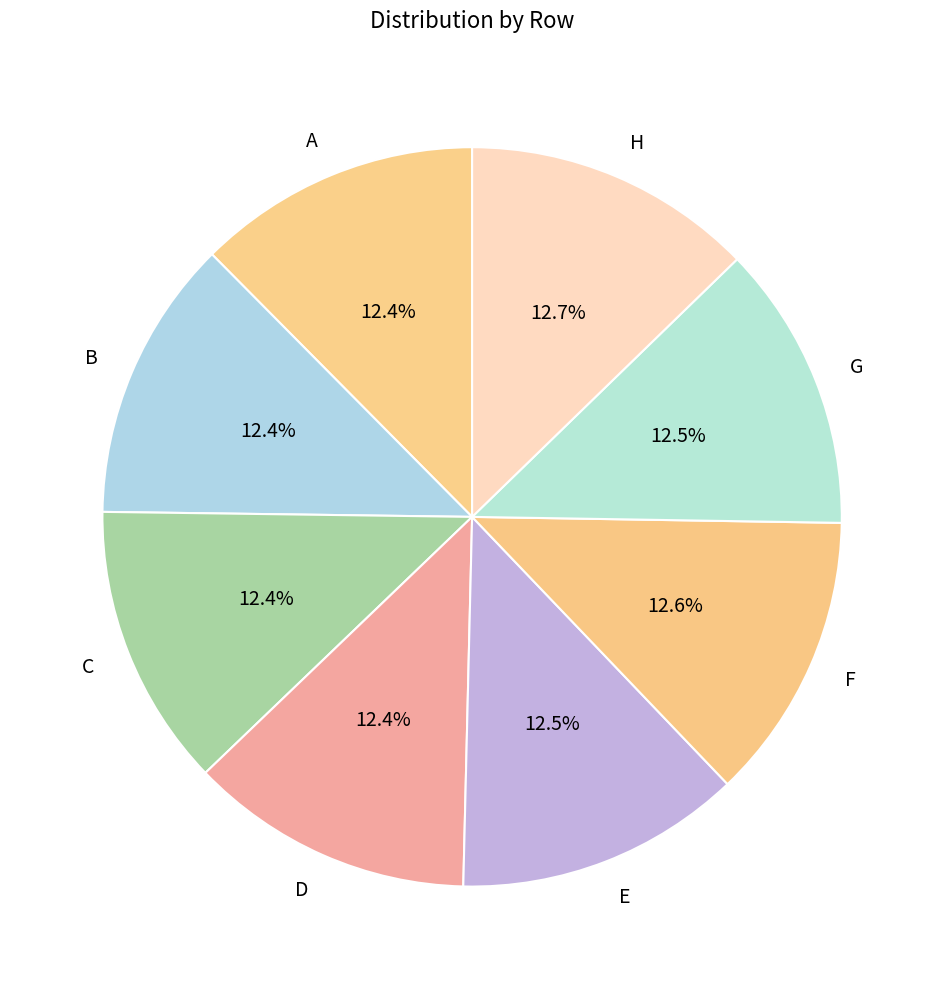

Is the sum of H and A greater than half?

No